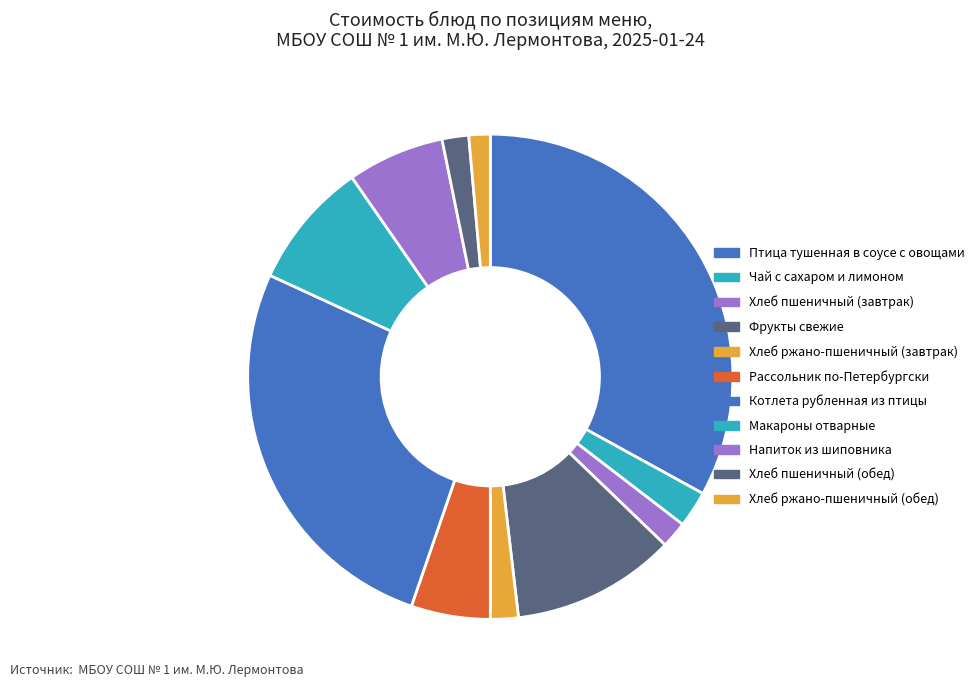

What is the ratio of the value at Хлеб пшеничный (завтрак) to the value at Хлеб пшеничный (обед)?

1.0